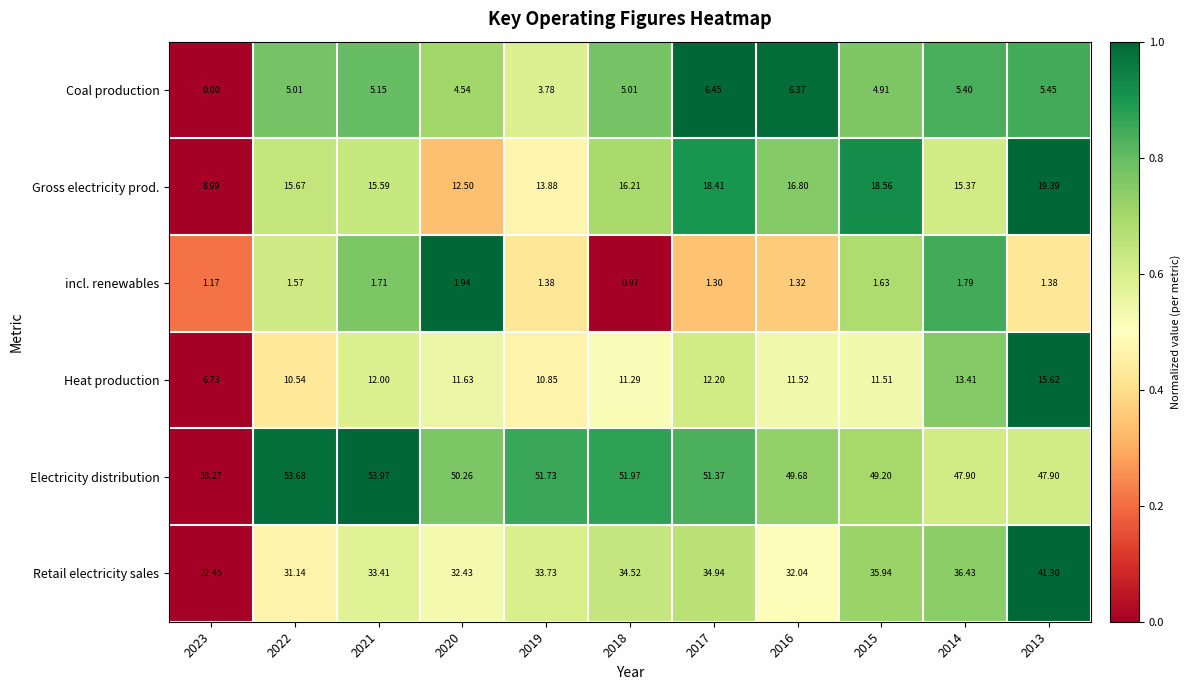

List the series in order of their peak value, highest first.

Electricity distribution, Retail electricity sales, Gross electricity prod., Heat production, Coal production, incl. renewables